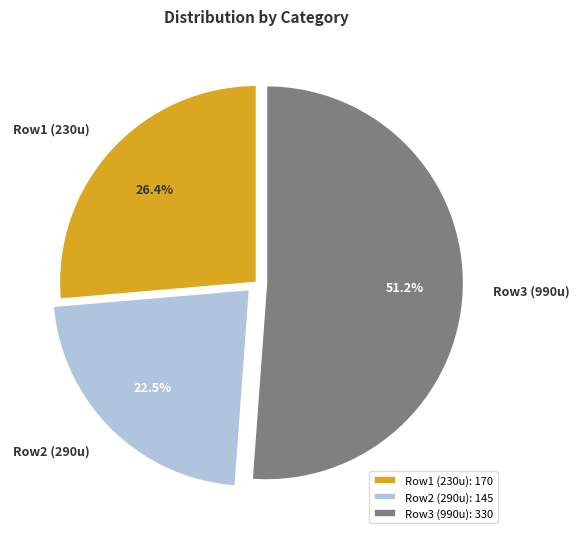

Which has a higher value, Row3 (990u) or Row2 (290u)?

Row3 (990u)